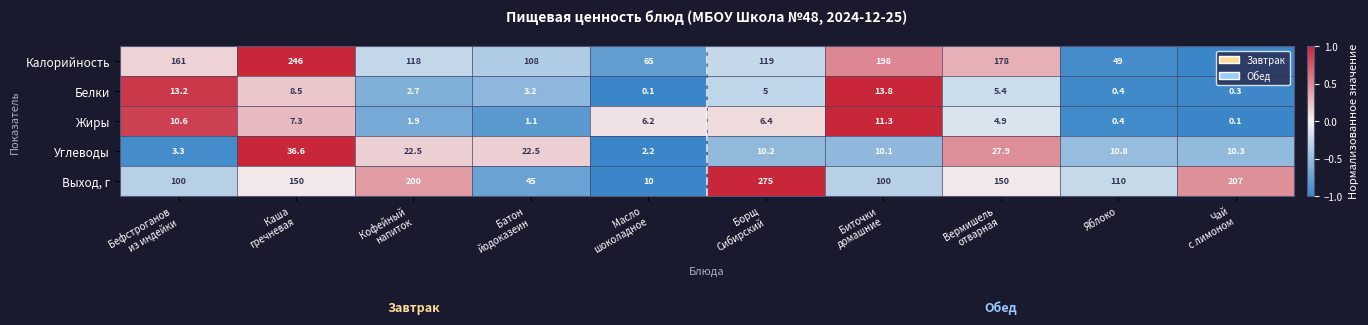

How many series are shown in this chart?

5